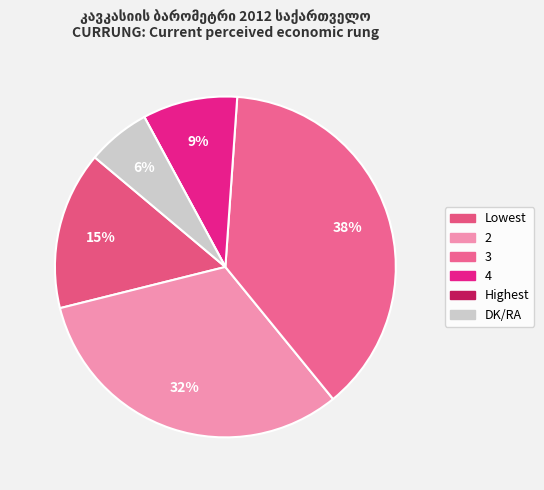

Rank the categories by value from highest to lowest.

3, 2, Lowest, 4, DK/RA, Highest